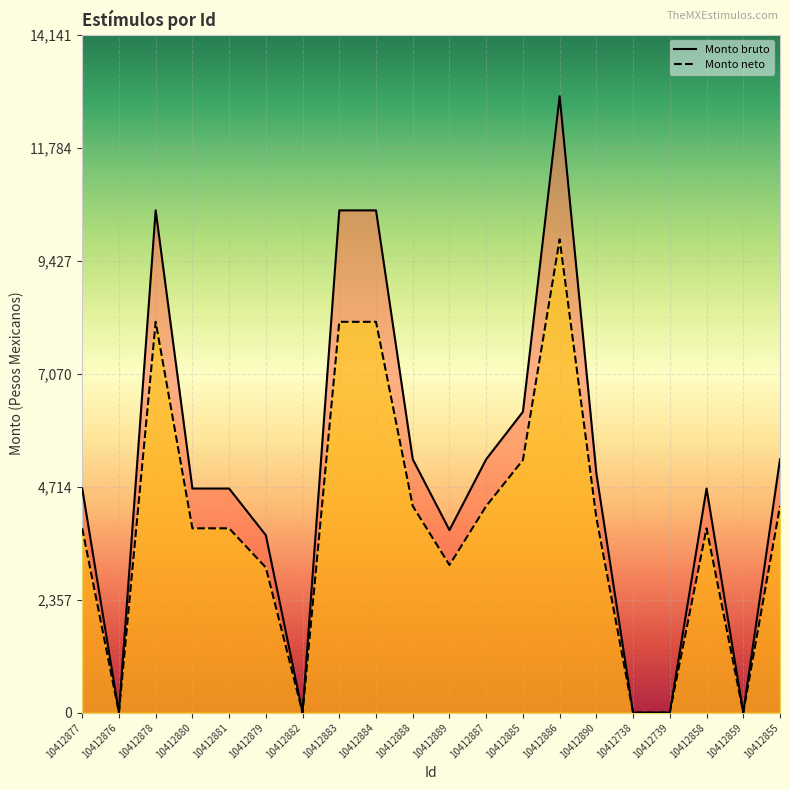

Where is the first local minimum for Monto bruto?

10412876